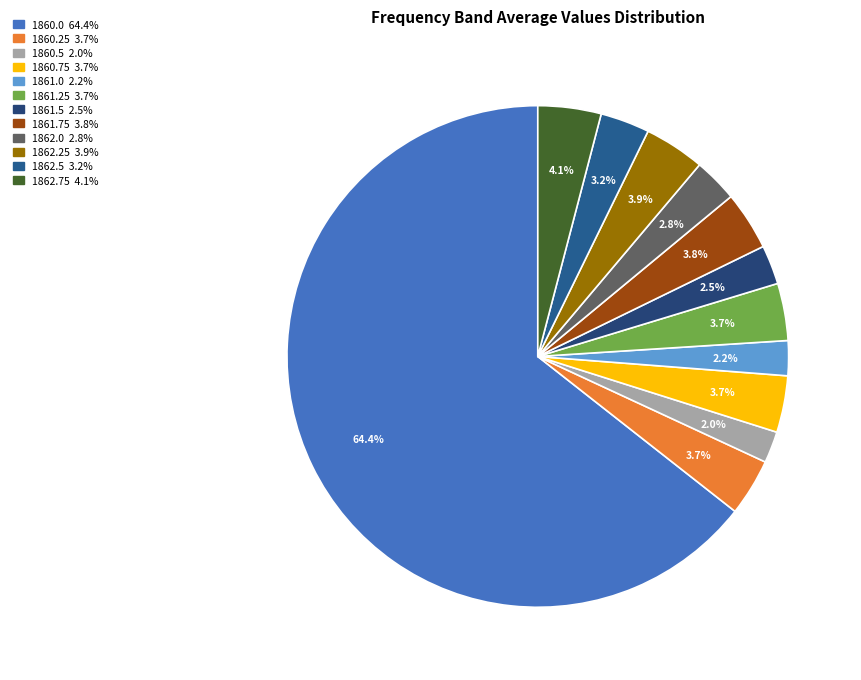

Rank the categories by value from highest to lowest.

1860.0, 1862.75, 1862.25, 1861.75, 1861.25, 1860.25, 1860.75, 1862.5, 1862.0, 1861.5, 1861.0, 1860.5